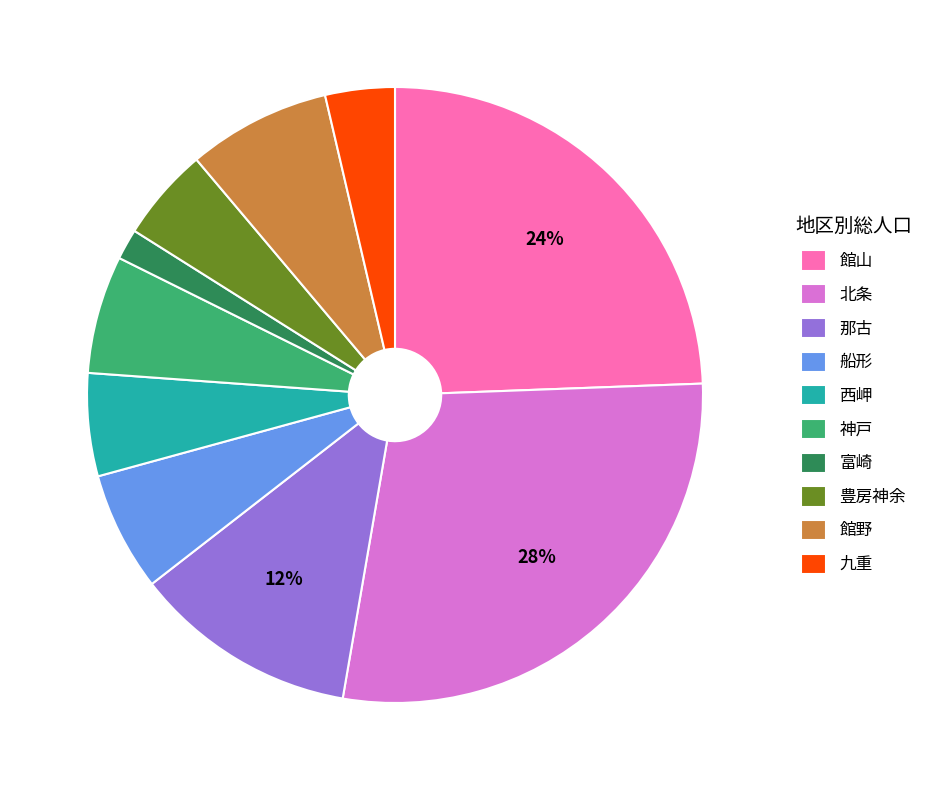

Which slice is the smallest?

富崎